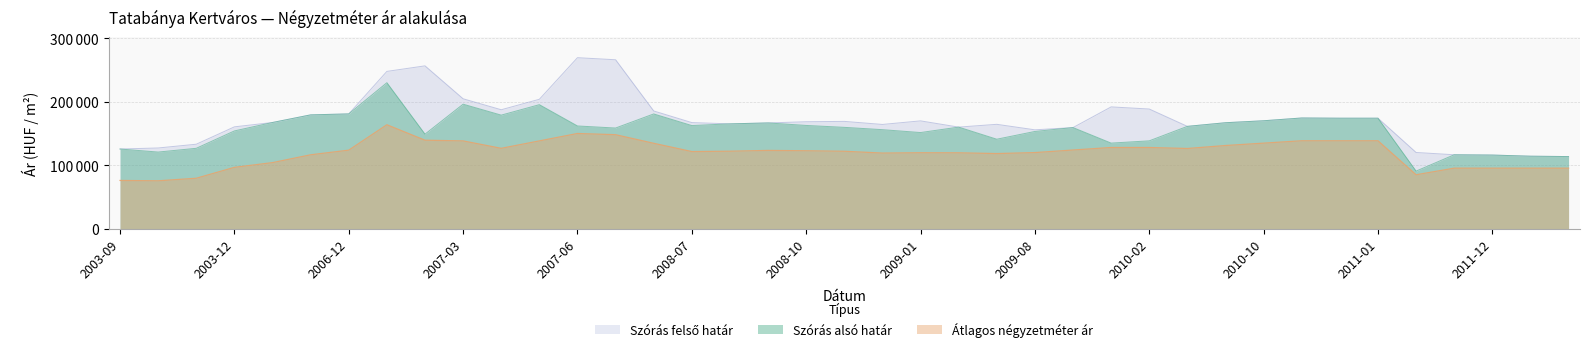

Is it true that Szórás felső határ equals 252719 at 2006-12?

False